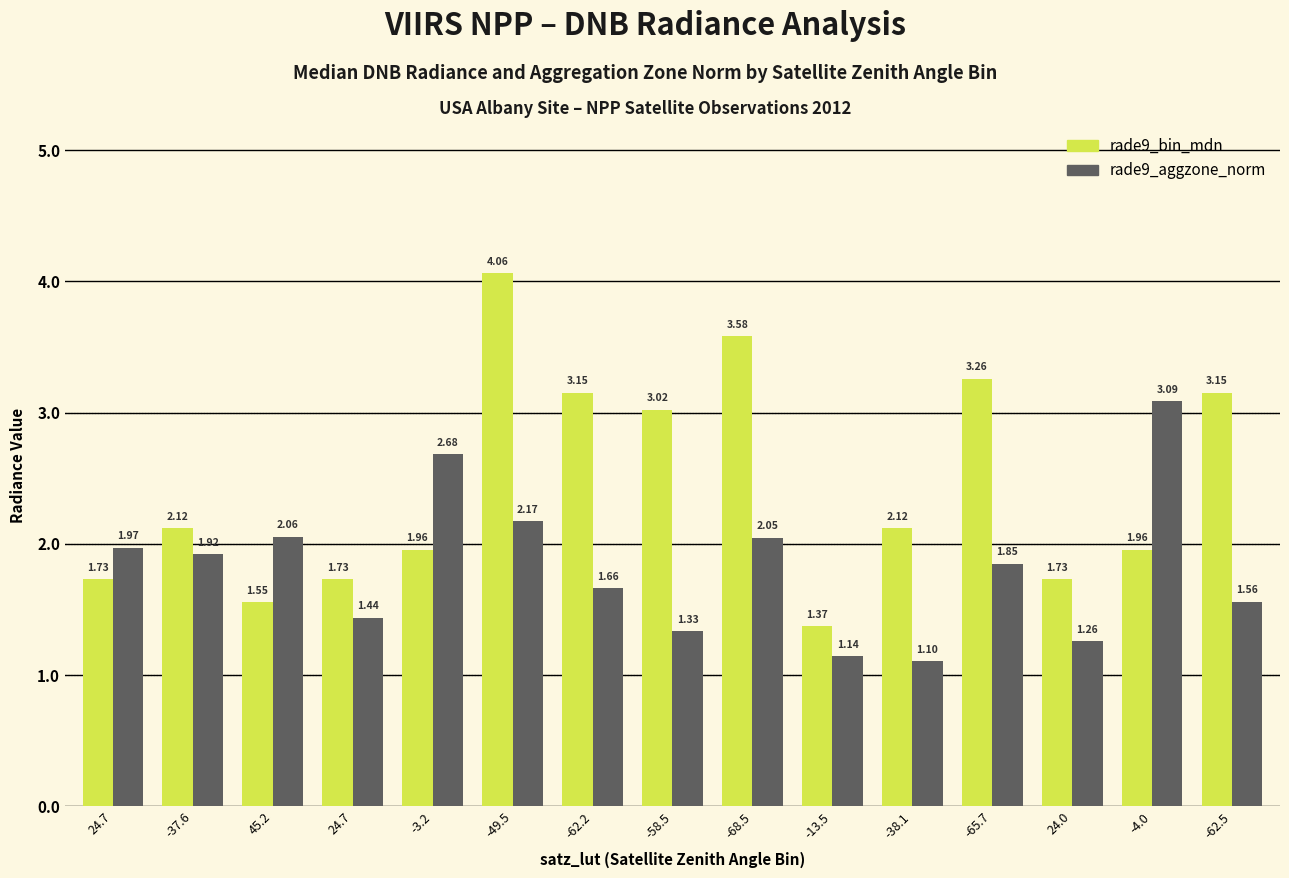

Rank the categories by rade9_aggzone_norm value from lowest to highest.

-38.1, -13.5, 24.0, -58.5, 24.7, -62.5, -62.2, -65.7, -37.6, 24.7, -68.5, 45.2, -49.5, -3.2, -4.0